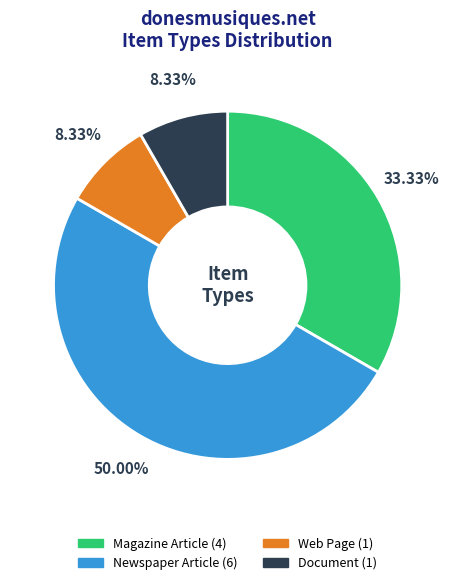

True or false: Newspaper Article accounts for 50% of the total.

True